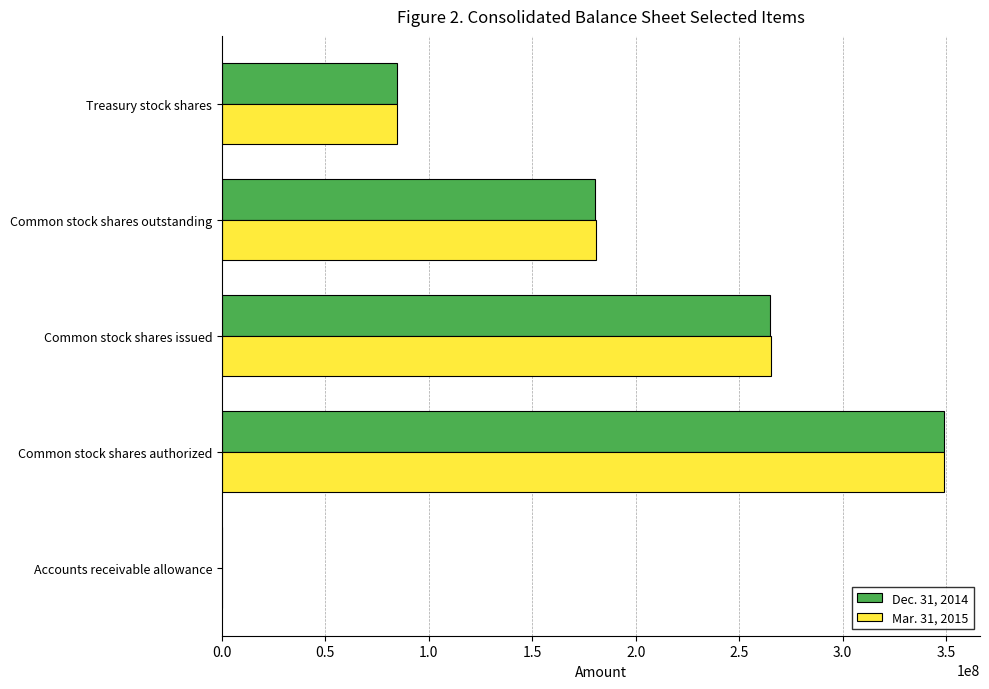

What is the total value across all series at Common stock shares authorized?

698000000